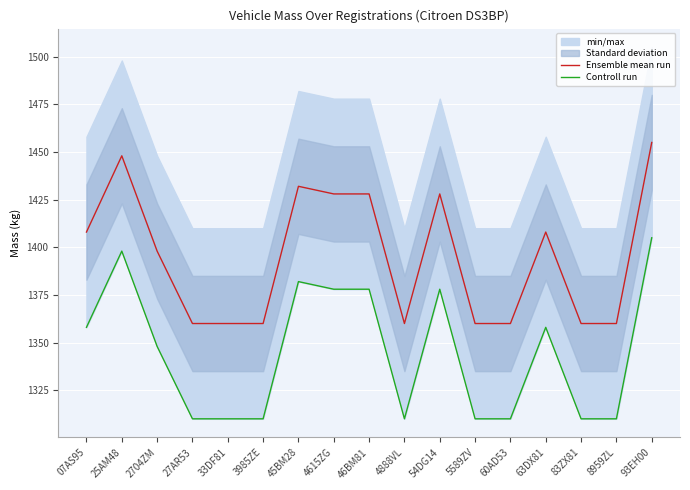

How many interior local peaks does the Controll run series have?

4